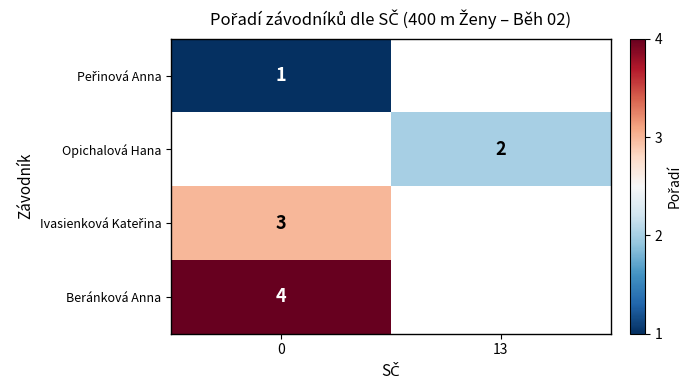

True or false: Opichalová Hana has a value of 2 at 13.

True